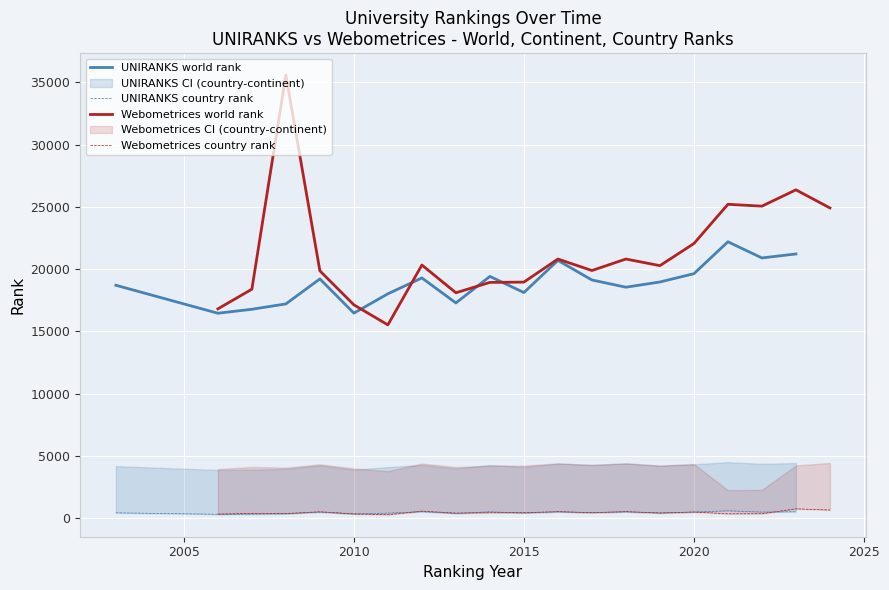

What is the minimum value for UNIRANKS world rank?

16456